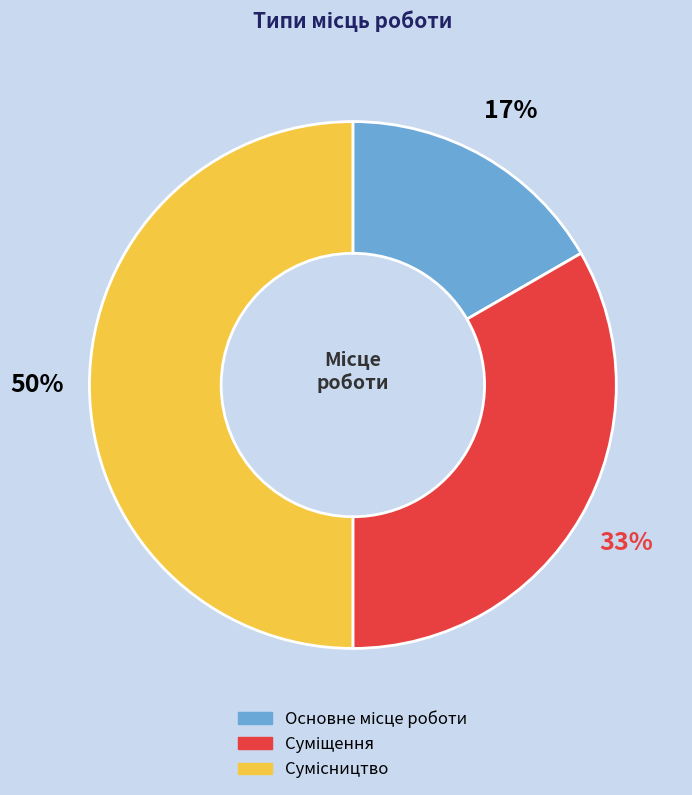

To the nearest percent, what is the average slice percentage?

33%